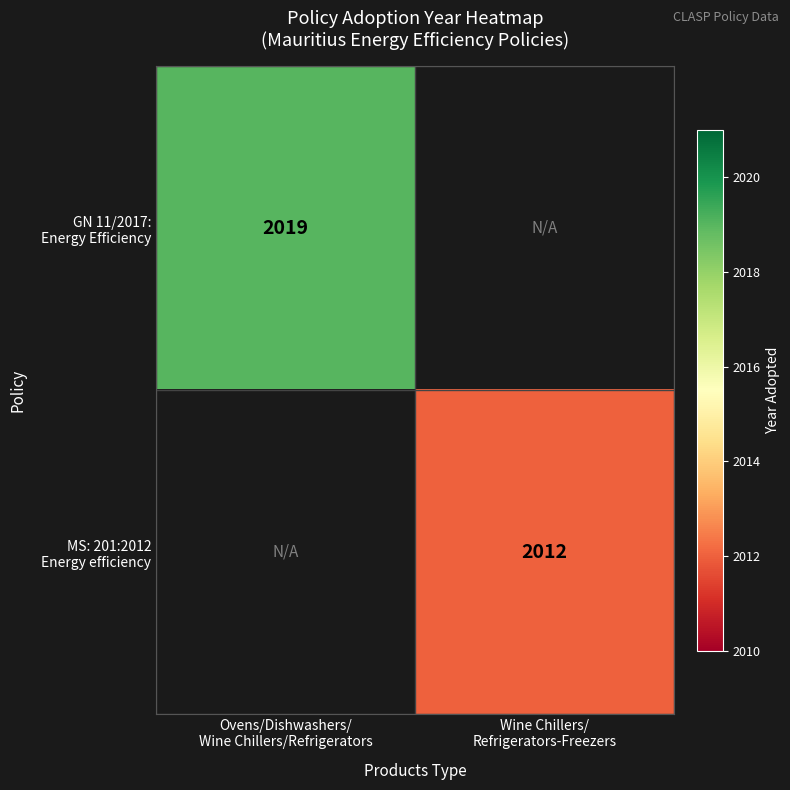

True or false: MS: 201:2012 Energy efficiency has a value of 2012.0 at Wine Chillers/ Refrigerators-Freezers.

True